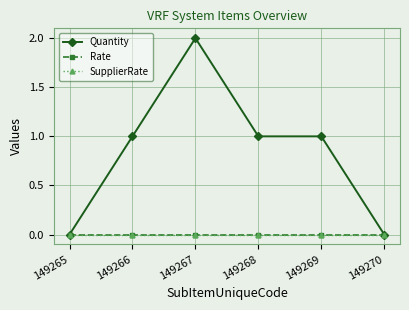

Does the chart have visible grid lines?

Yes